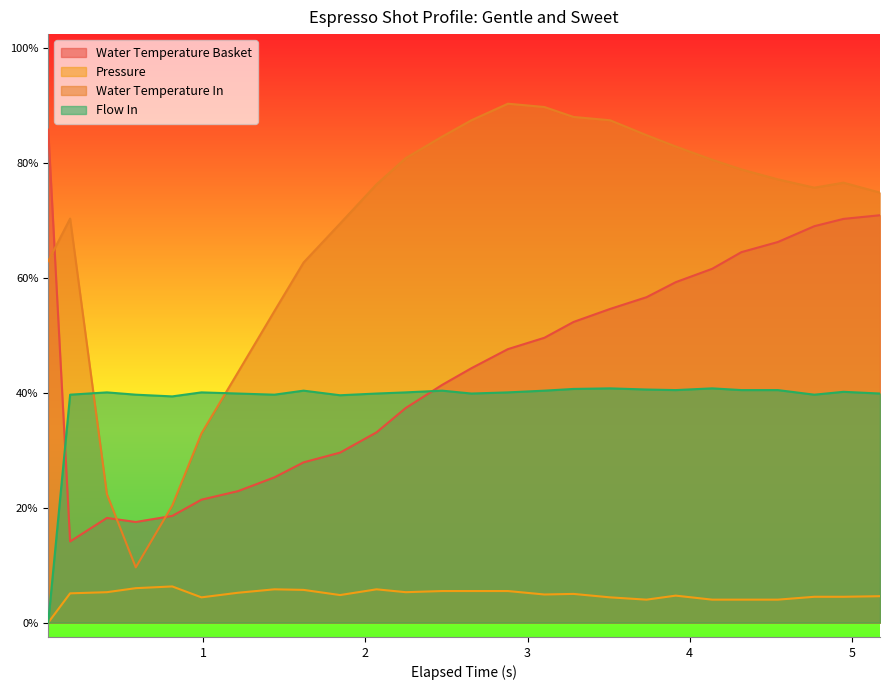

How many intersections are there between flow_in and water_temperature_basket?

2